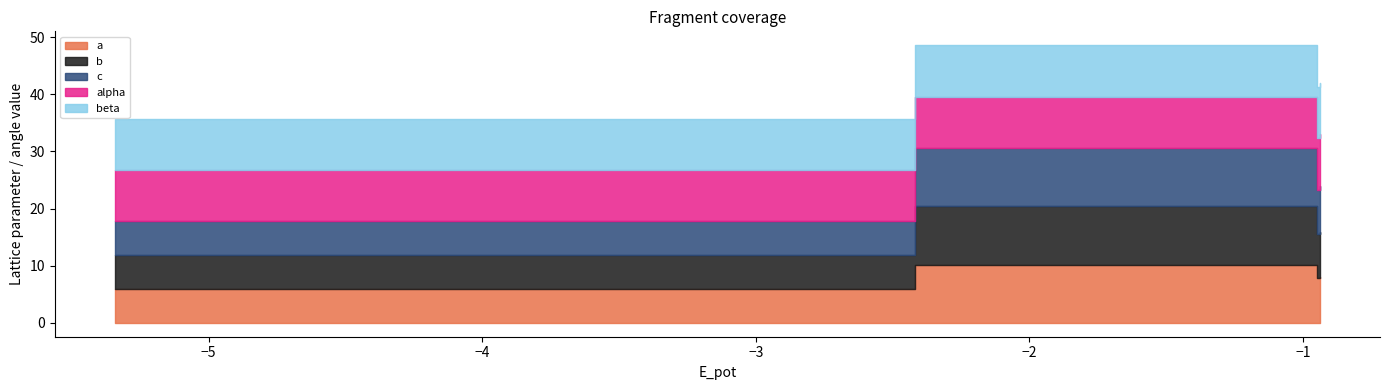

What is the difference between the maximum and minimum values in the a series?

4.3